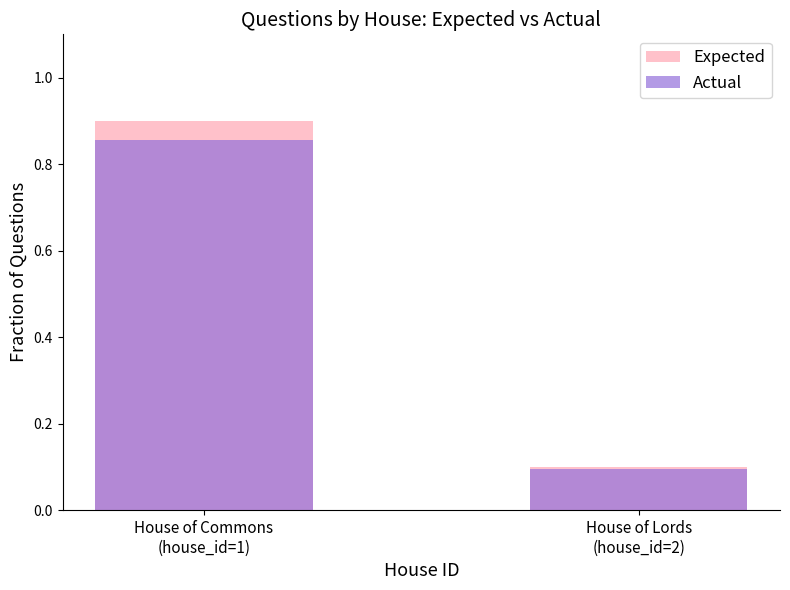

What position from the right is House of Commons
(house_id=1)?

2